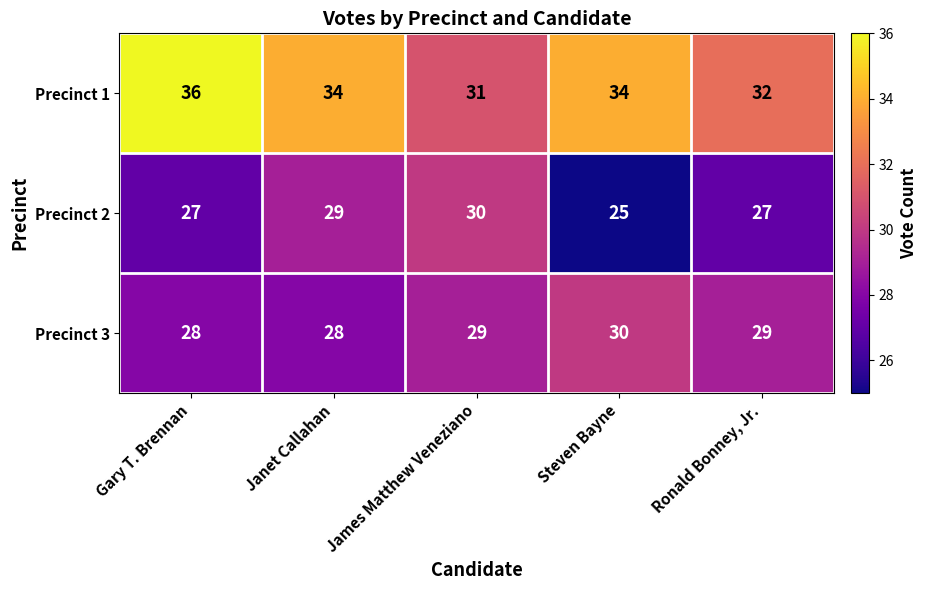

Between Janet Callahan and James Matthew Veneziano, which series saw the biggest shift?

Precinct 1